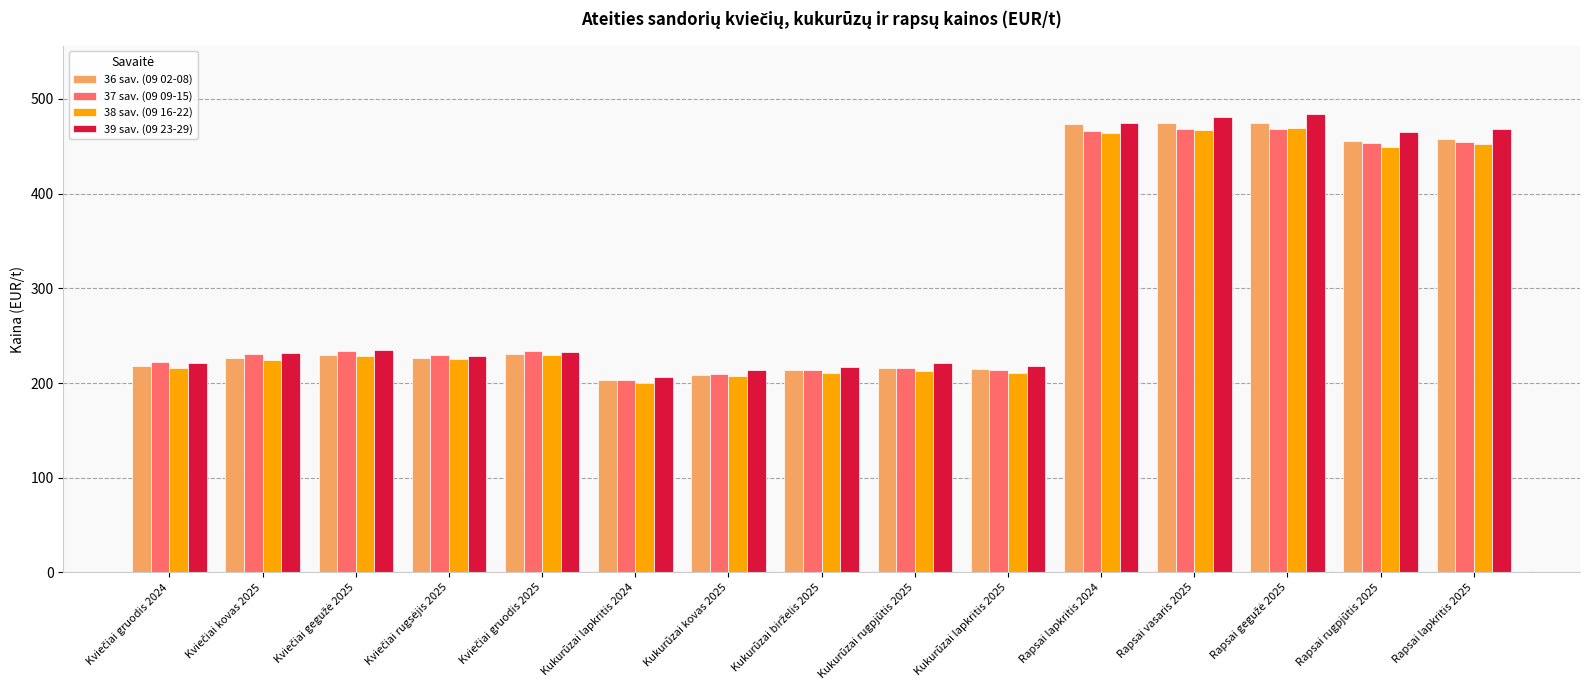

Which series has the largest range (max minus min)?

39 sav. (09 23-29)